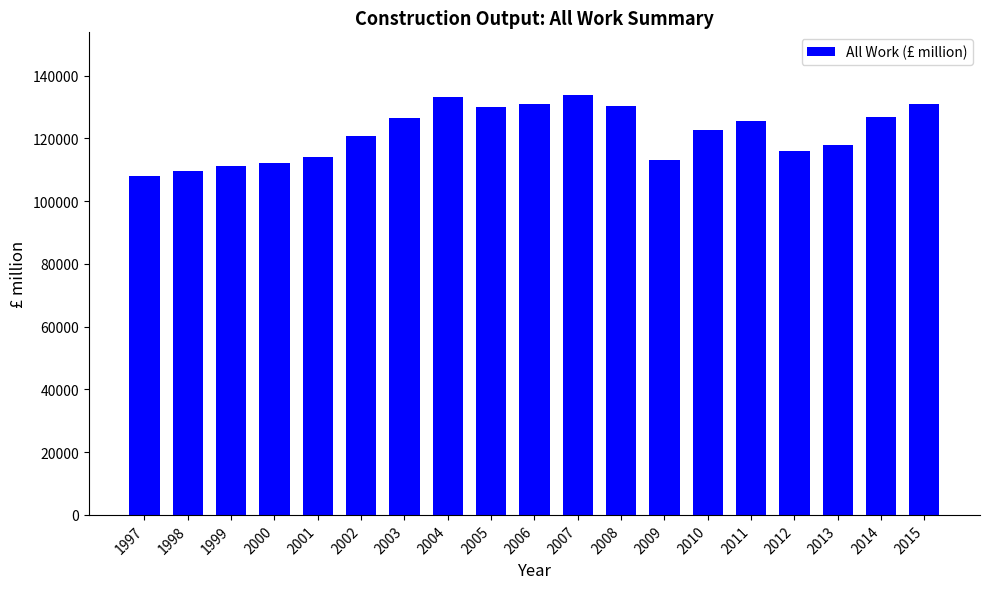

Read the value at 2015, to the nearest 100.

131000